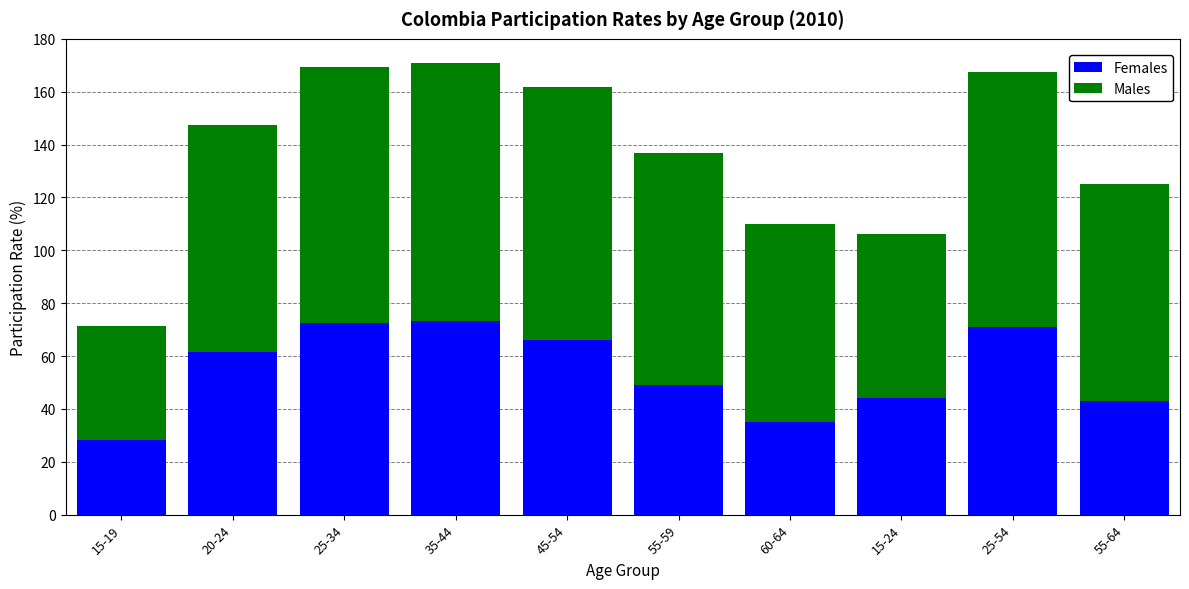

What is the total value across all series at 35-44?

170.8